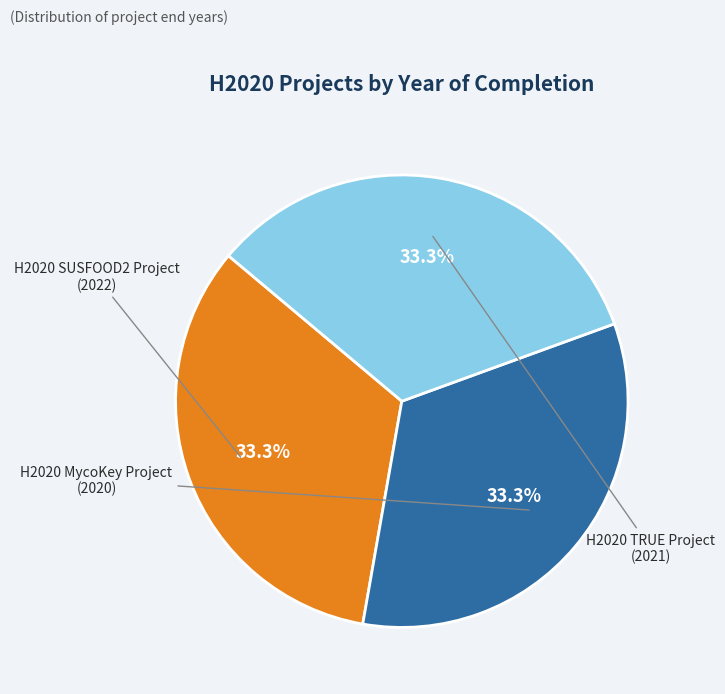

What is the largest slice in the pie chart?

H2020 SUSFOOD2 Project (2022)